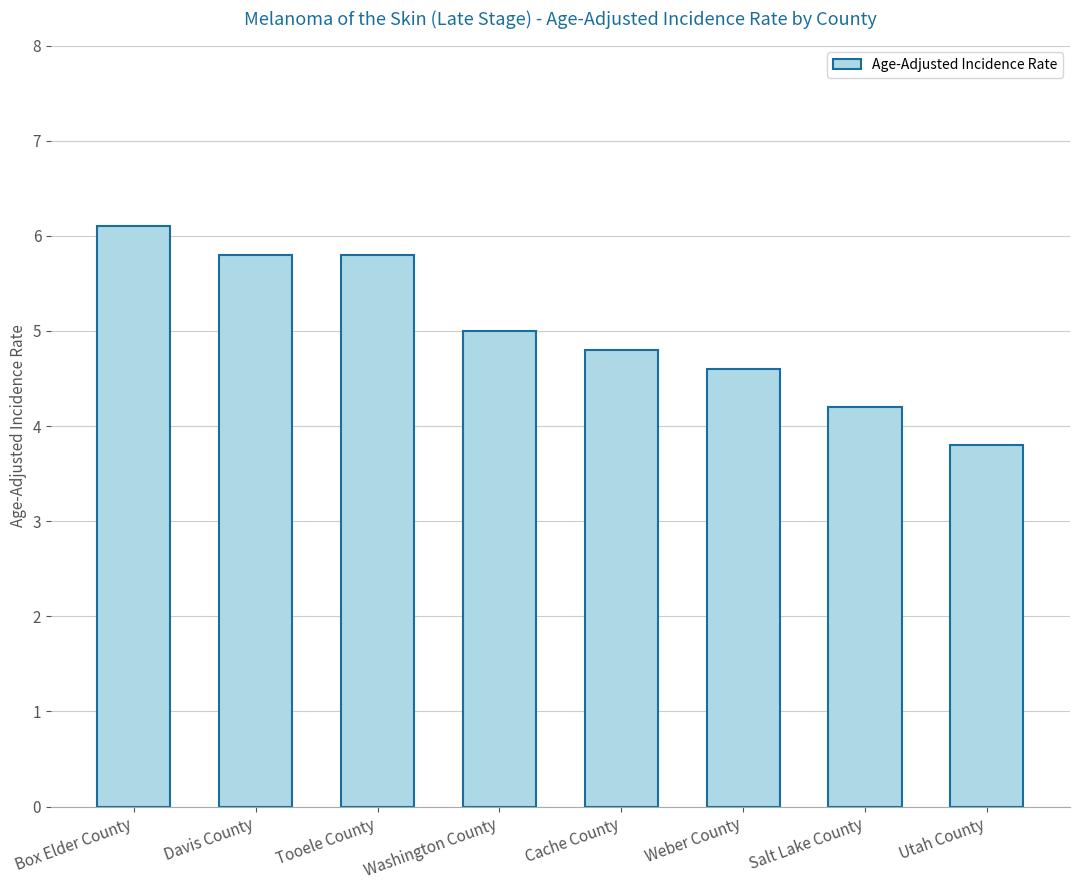

The chart shows a value of 1.4 at Weber County. True or false?

False